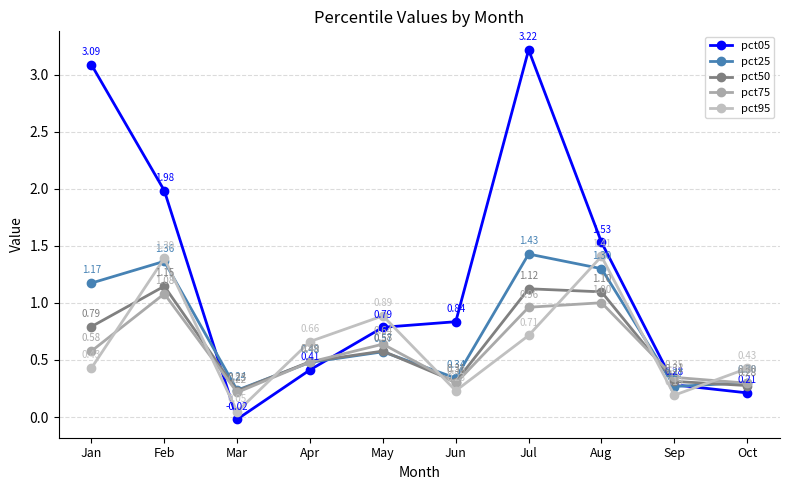

At which label is pct25 closest to 0?

Mar